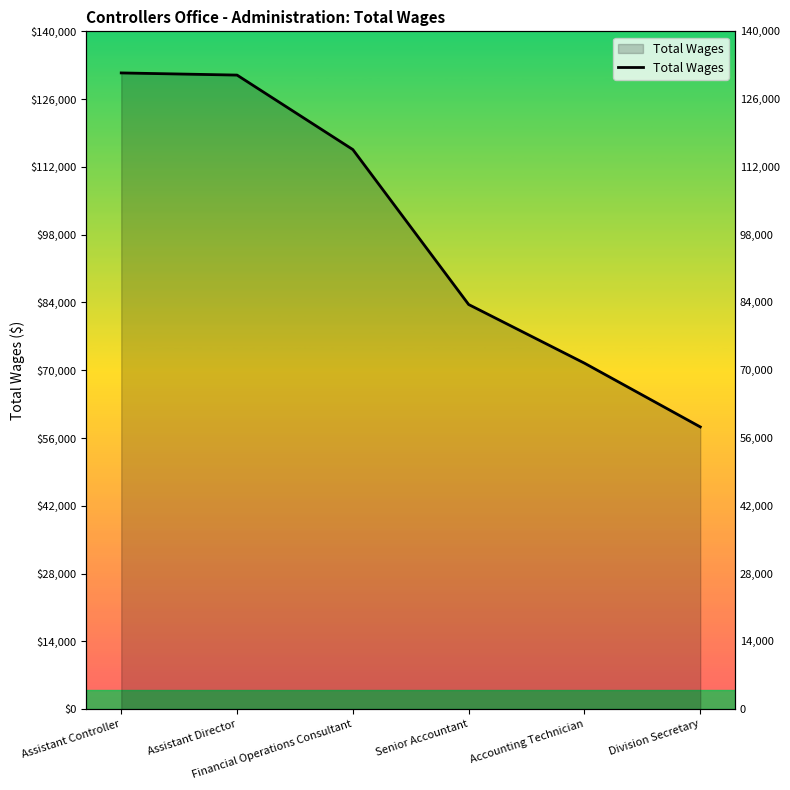

What is the label of the 3rd point from the right?

Senior Accountant